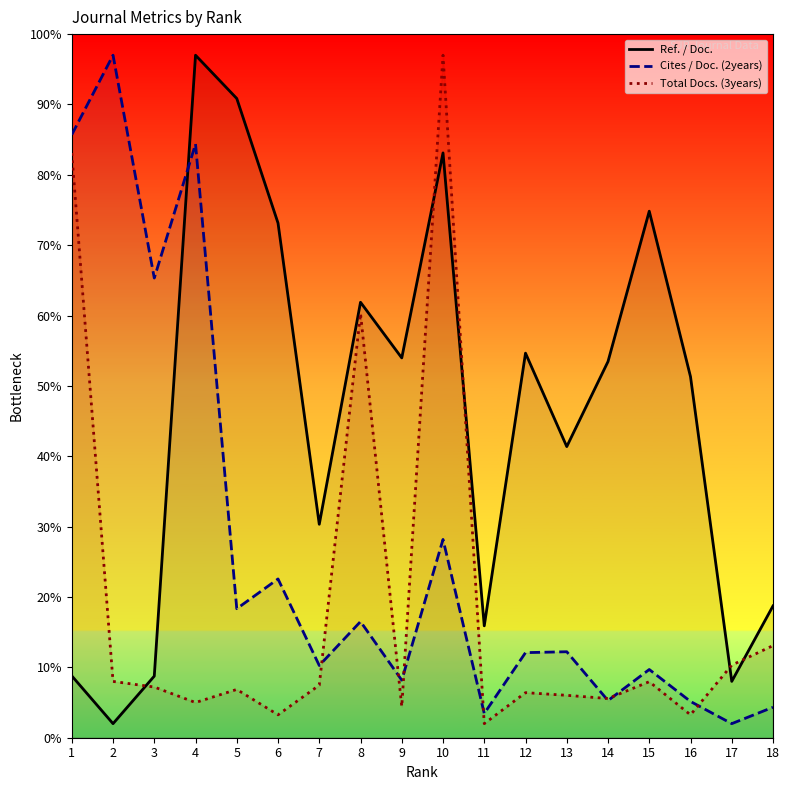

What is the value of the Total Docs. (3years) point at the 13th from the left?

6.0